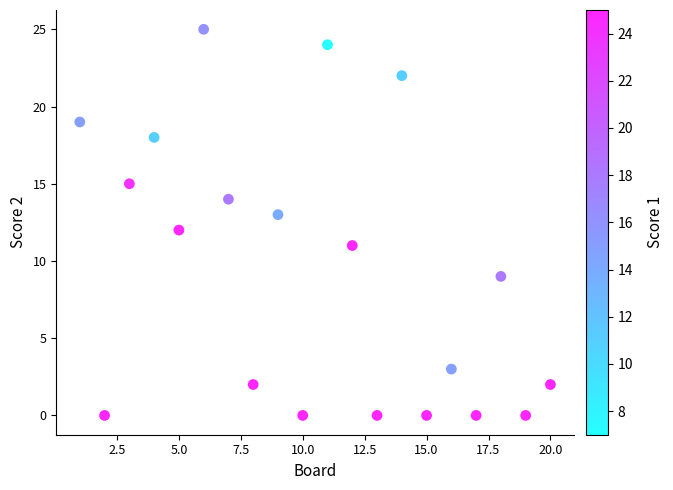

What is the range of Y values (max minus min)?

25